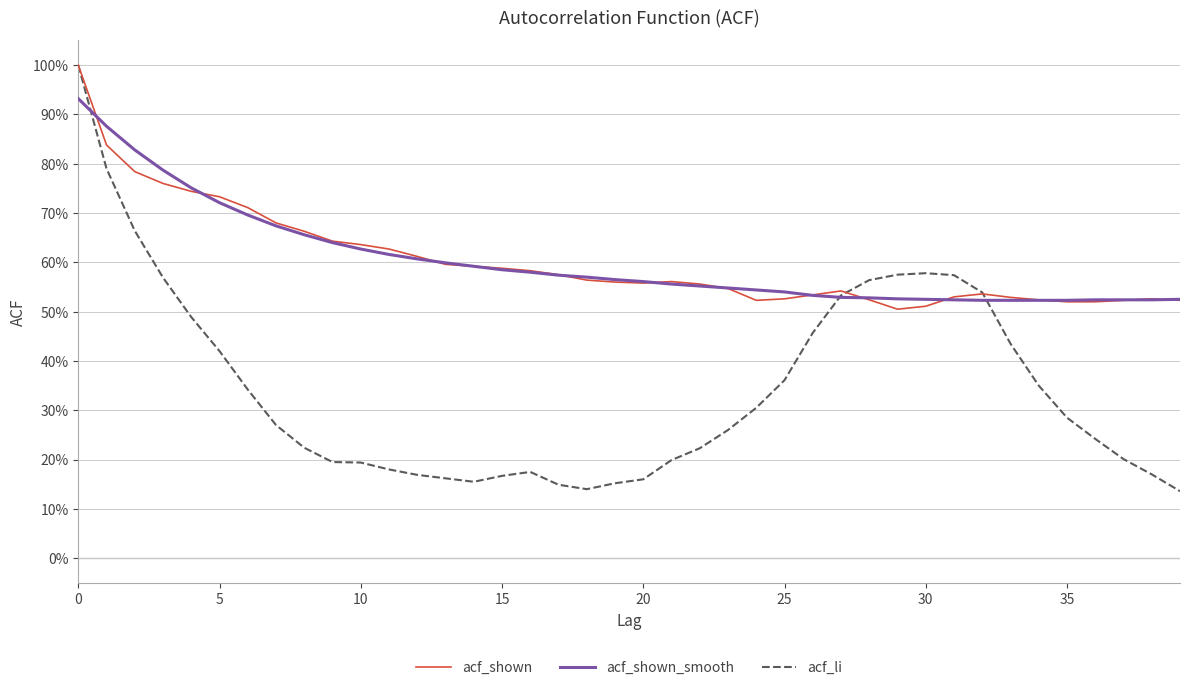

Does the chart have visible grid lines?

Yes